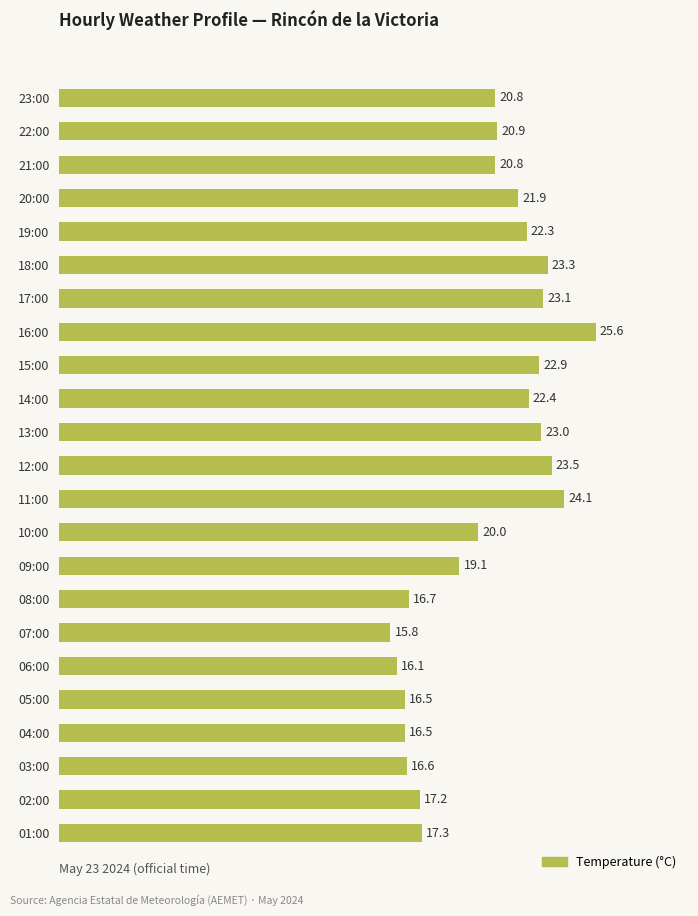

How many categories are shown in the chart?

23